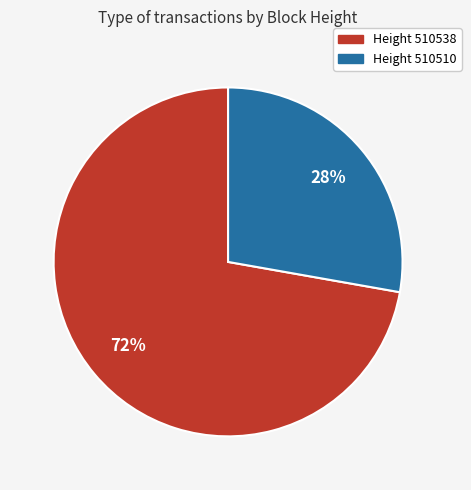

Is there any slice that represents more than half of the pie?

Yes